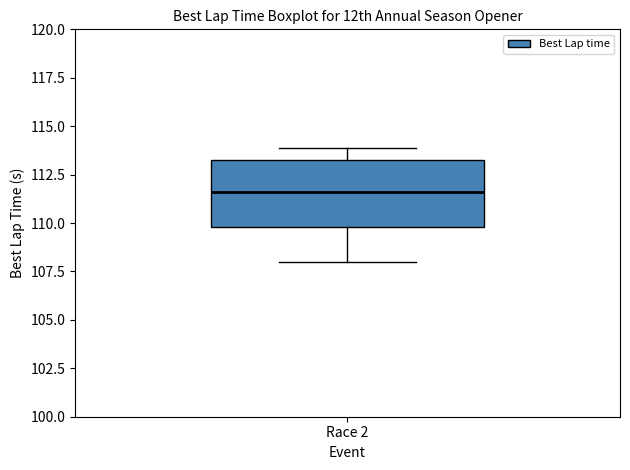

Transcribe this box plot: give where the median line is, the range the box spans, and where the two whiskers end, as read against the y-axis. The values are not printed on the chart, so give them approximately, as read against the axis.

median 111.5, box 110.0 to 113.5, whiskers 108.0 to 114.0